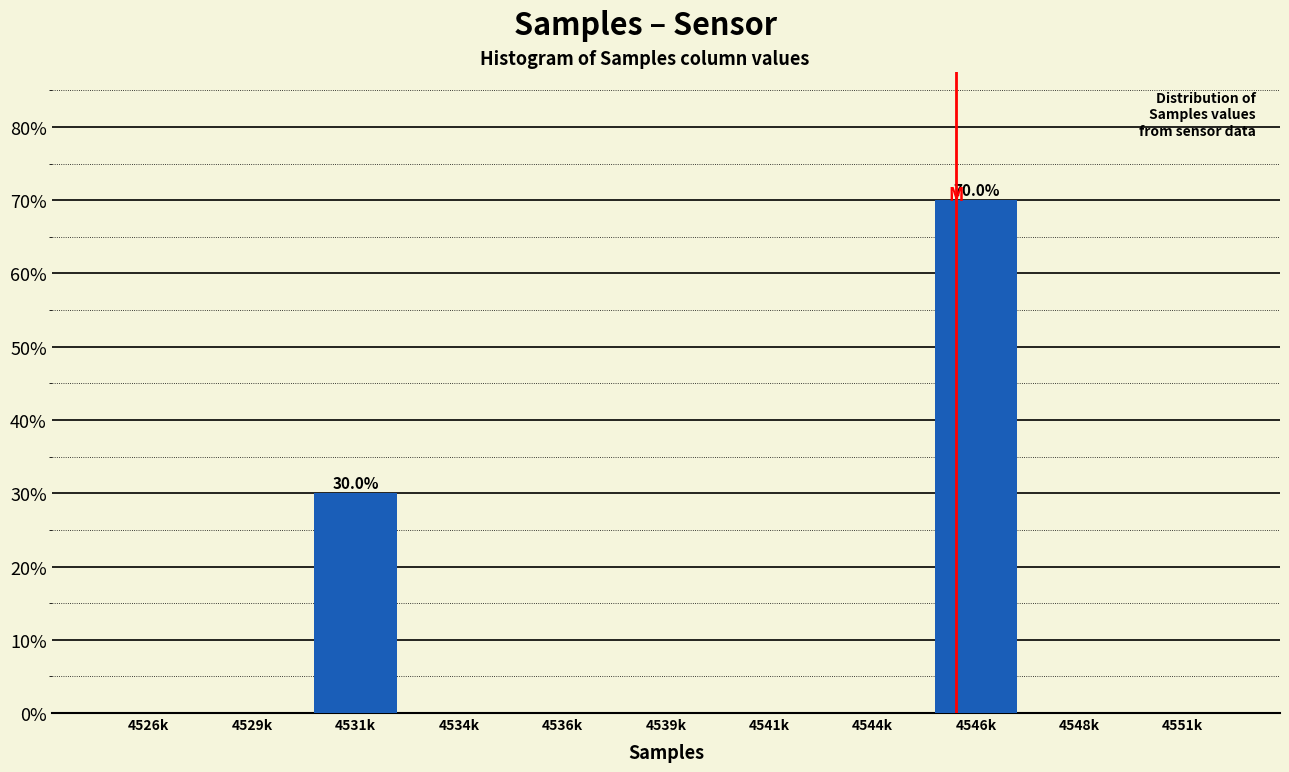

Reading left to right, transcribe all the data shown in this chart.

4526k=0	4529k=0	4531k=30	4534k=0	4536k=0	4539k=0	4541k=0	4544k=0	4546k=70	4548k=0	4551k=0